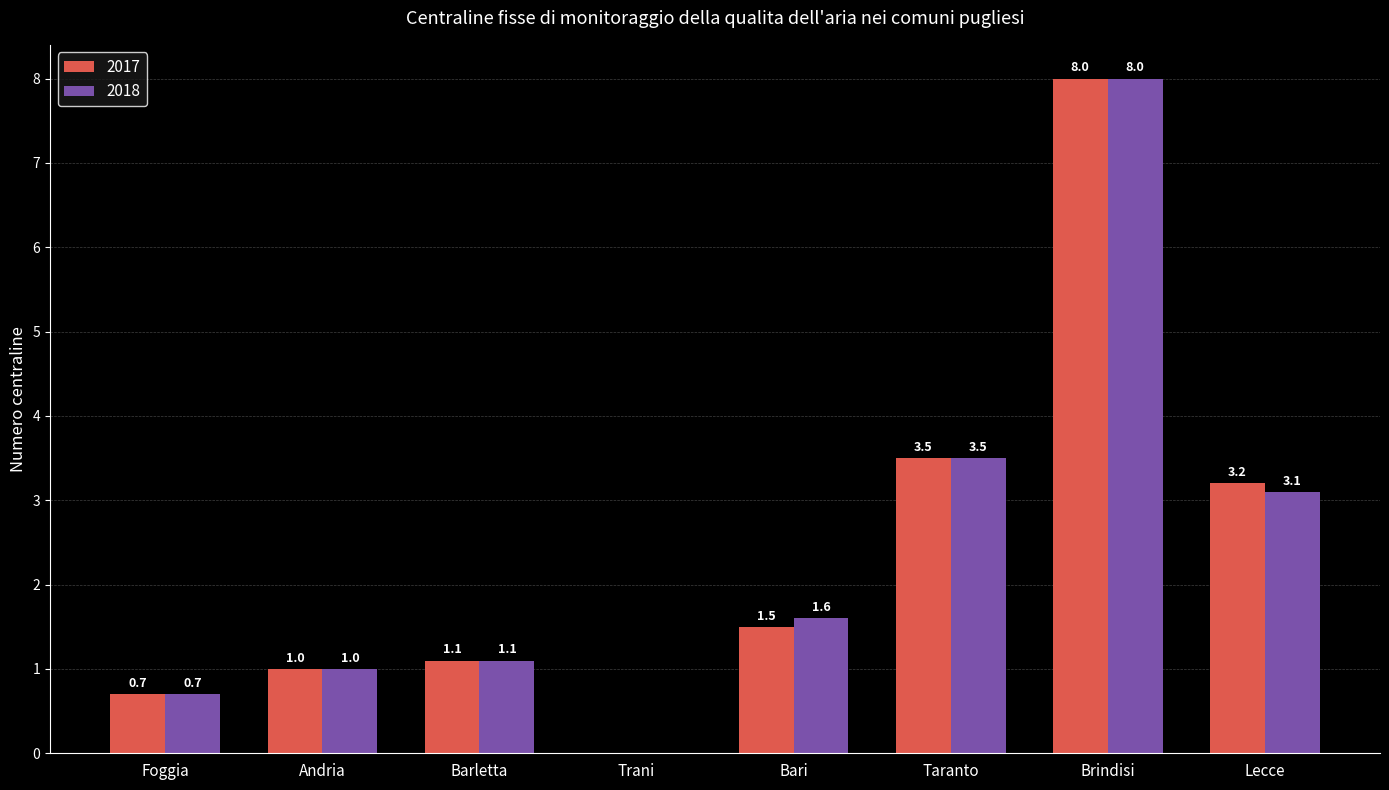

How many categories are shown in the chart?

8